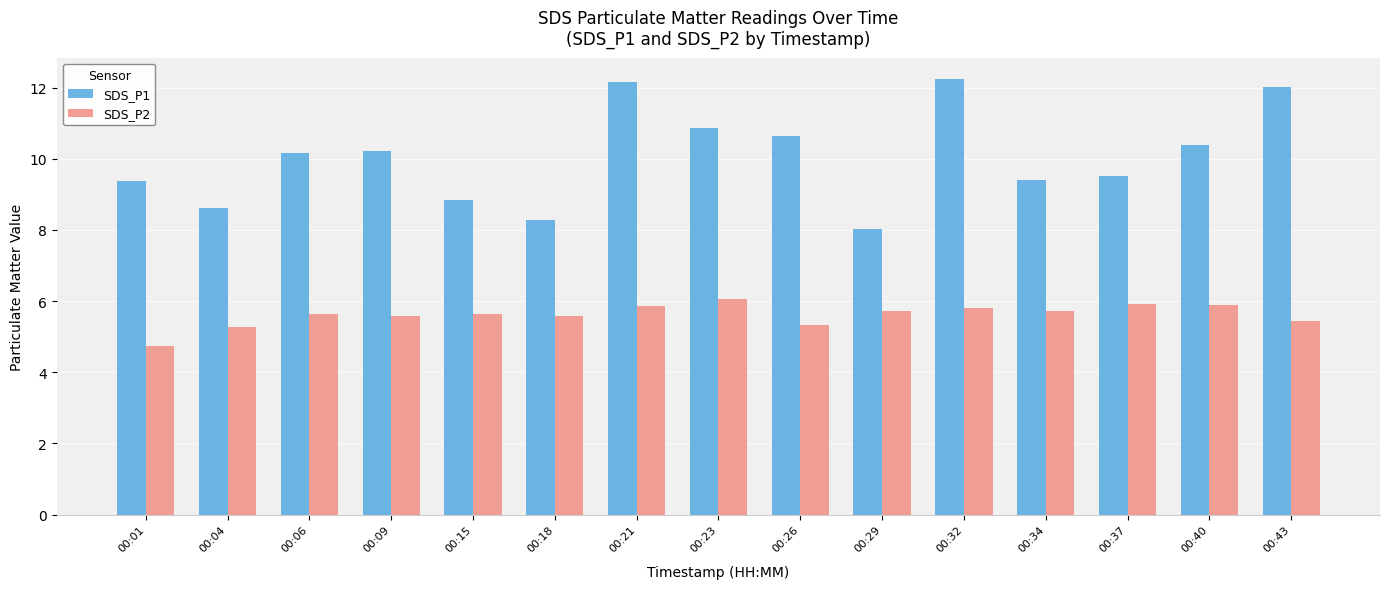

True or false: SDS_P1 has a value of 6.9 at 00:40.

False